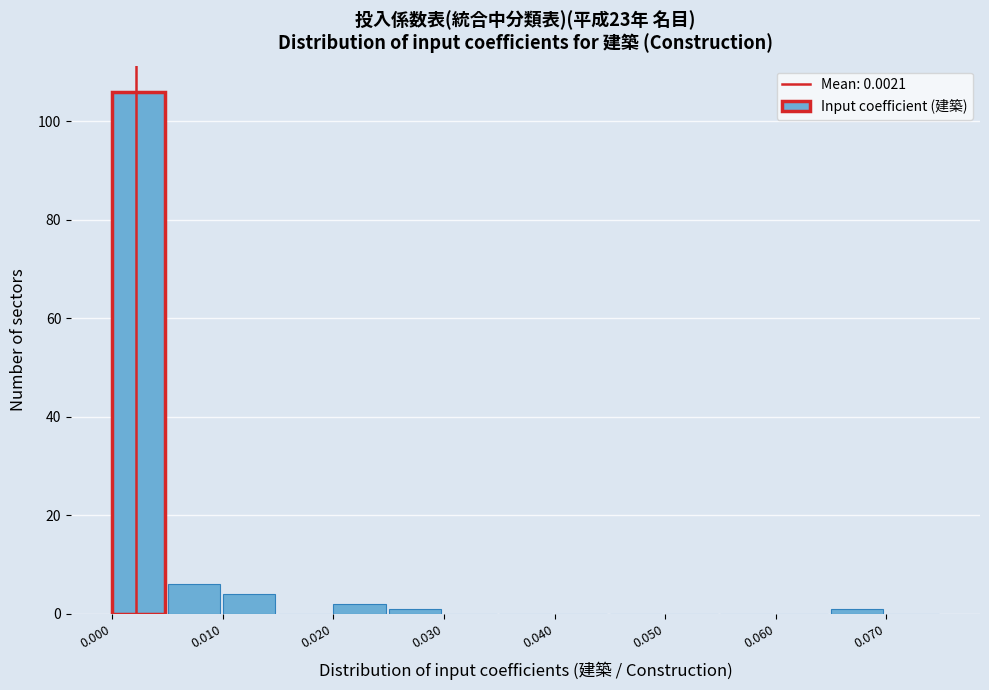

Over which range of the x-axis is the bar tallest?

0.000 to 0.005